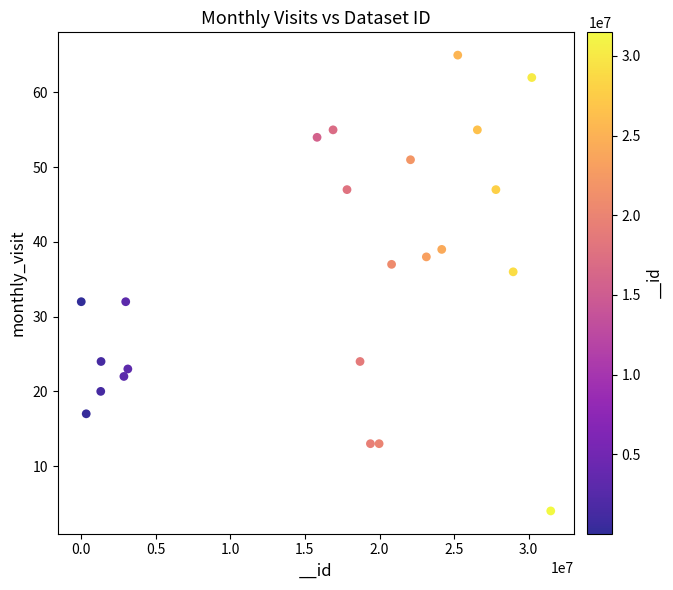

What is the range of X values (max minus min)?

31466387